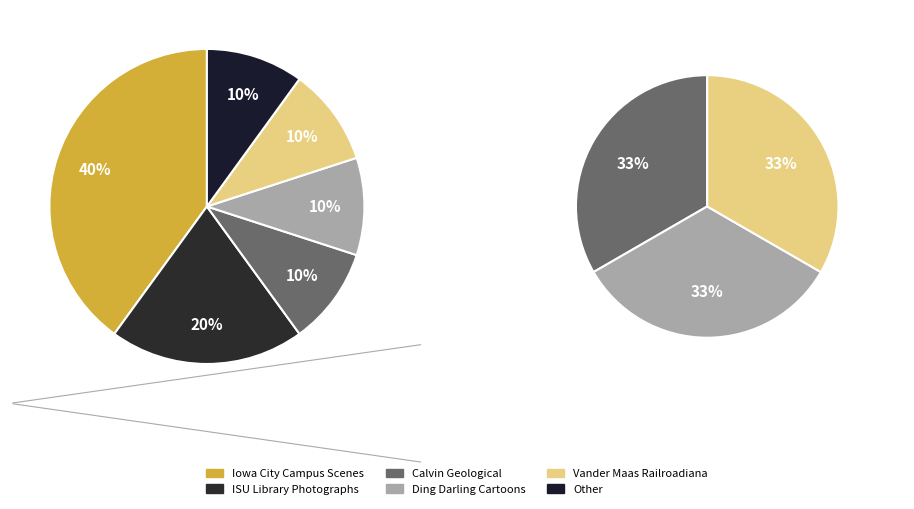

Which has a higher value, Editorial Cartoons of J.N. Ding Darling or Other?

Editorial Cartoons of J.N. Ding Darling